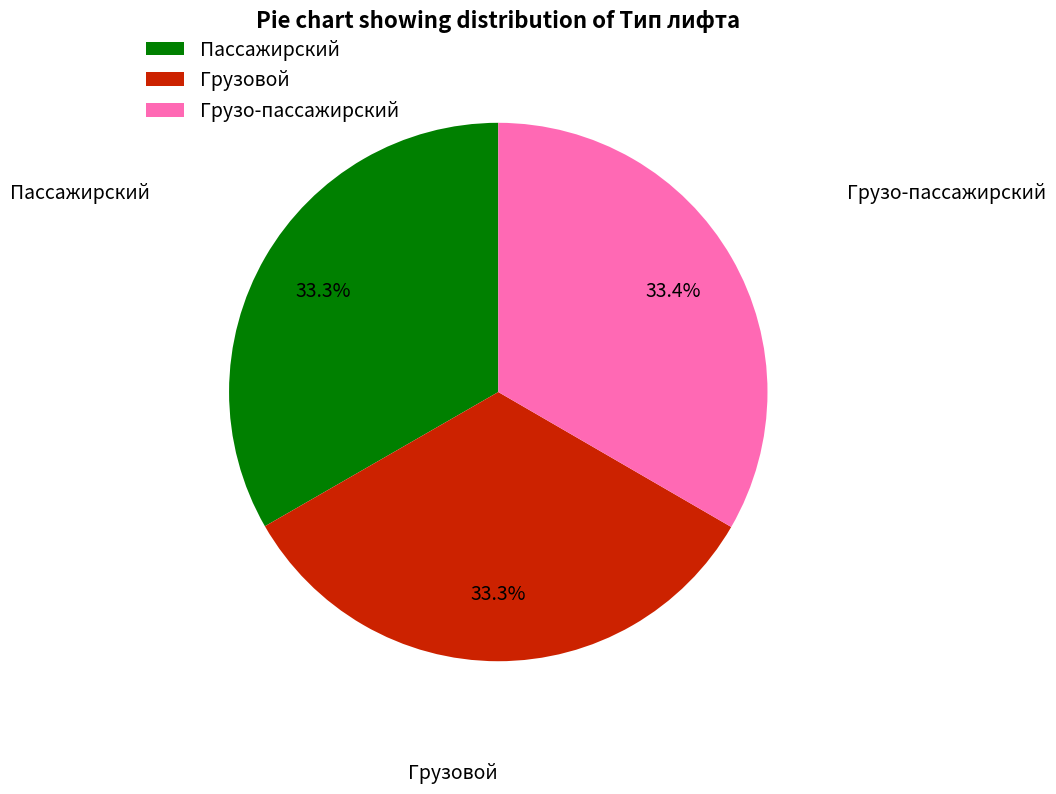

Count the number of slices in the pie.

3